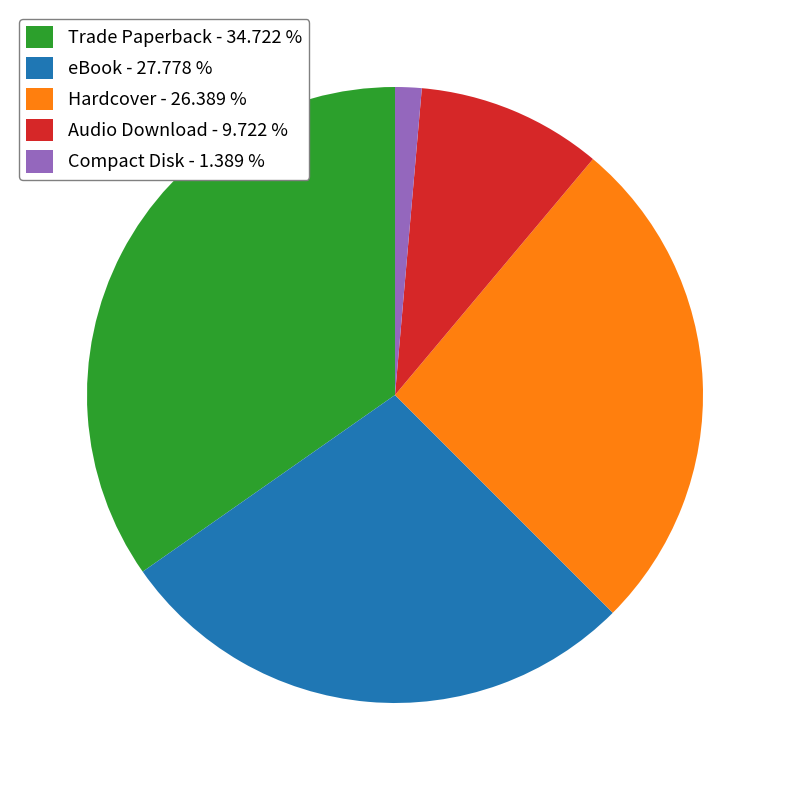

Is the sum of Audio Download and Compact Disk greater than half?

No